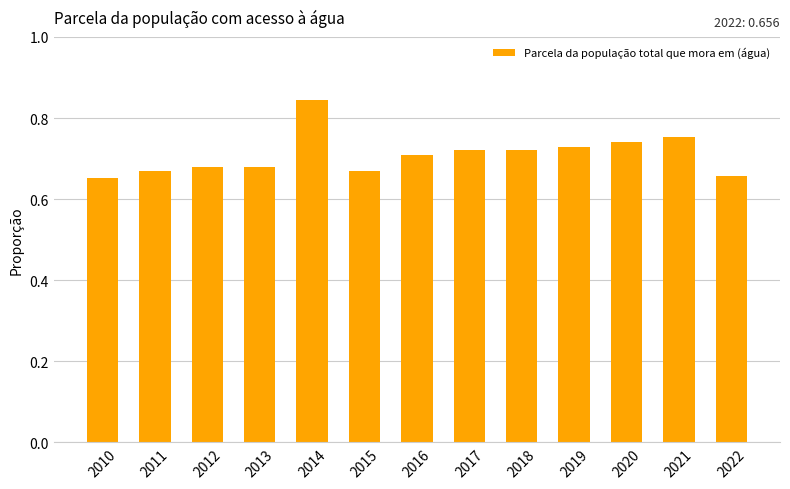

Count the values in the range 0 to 1.

13